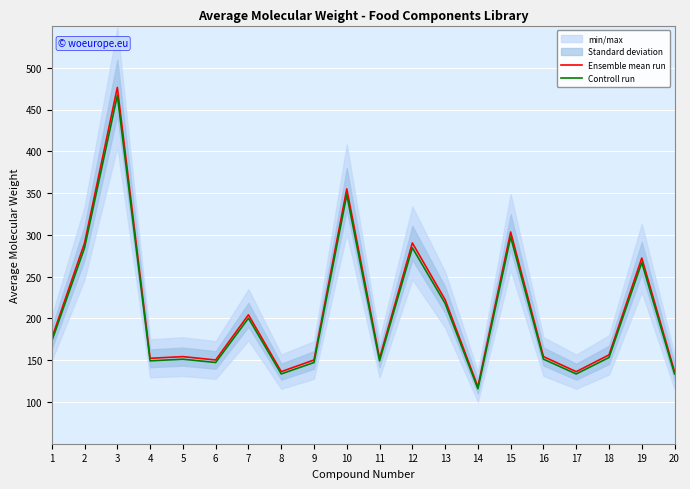

The value of Ensemble mean run at 11 is 152.2. True or false?

True